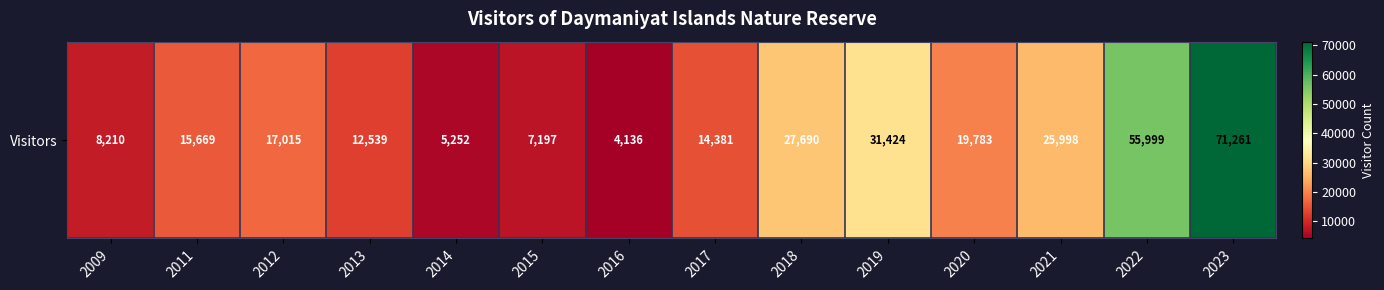

Which has a higher value, 2012 or 2017?

2012